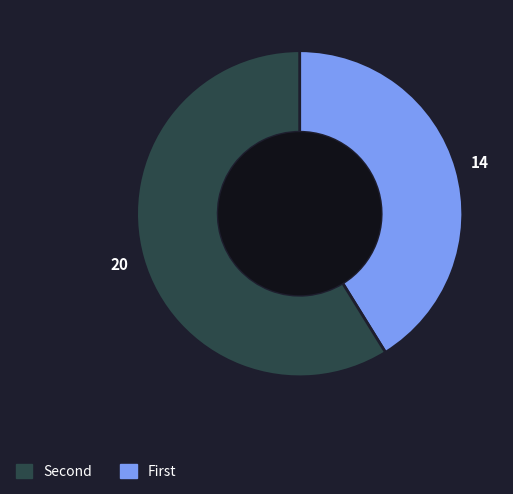

Is there a majority slice in this chart?

Yes